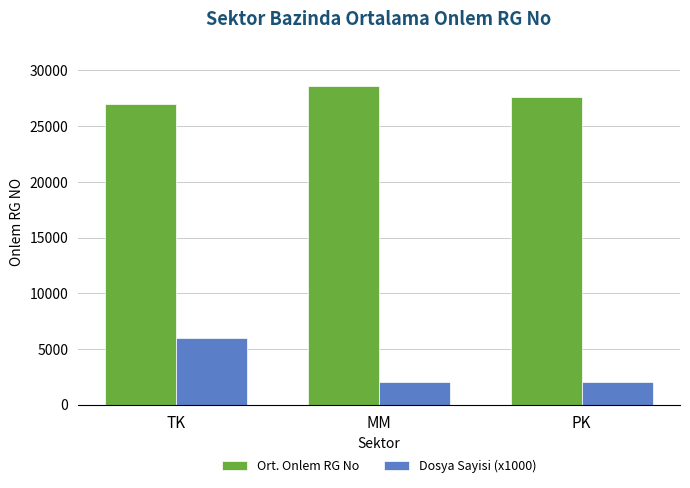

Which series has the largest total across all categories?

Ort. Onlem RG No